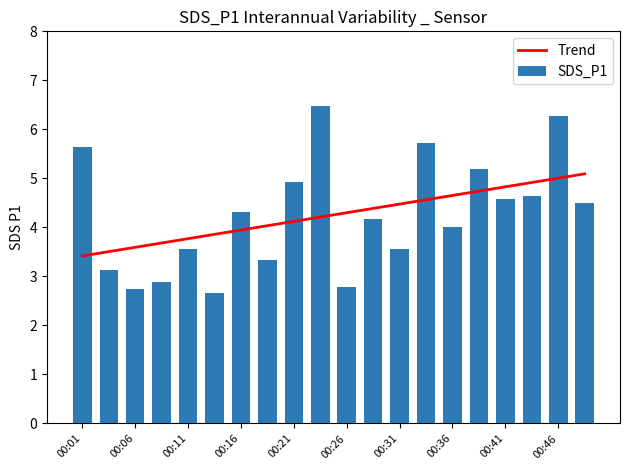

What position from the left is 11?

12